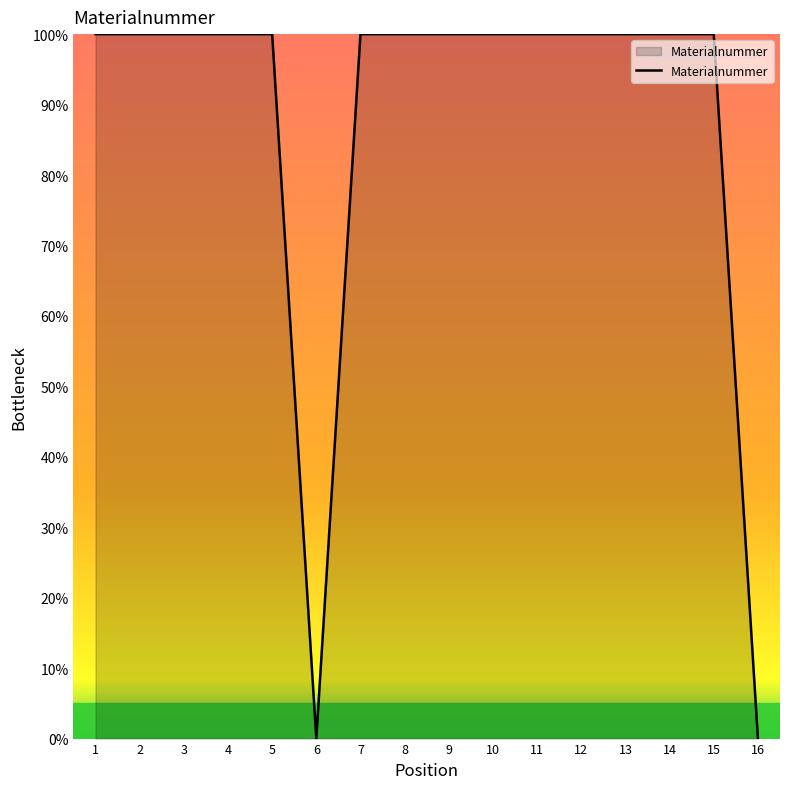

What is the maximum value shown in the chart?

100.0